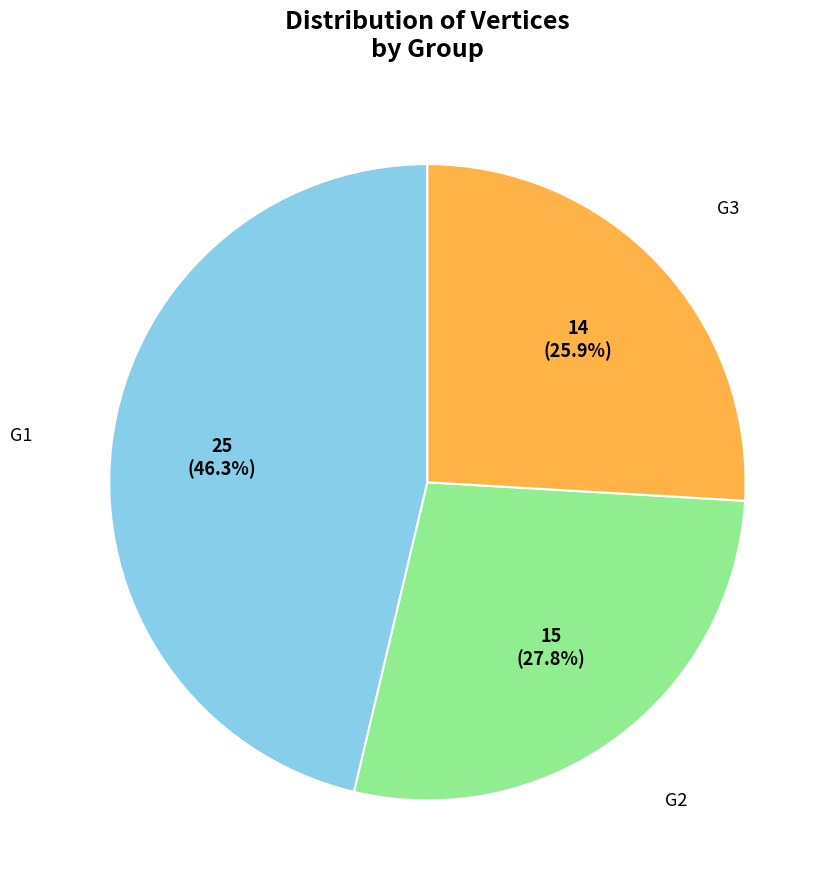

Does any single category account for the majority?

No